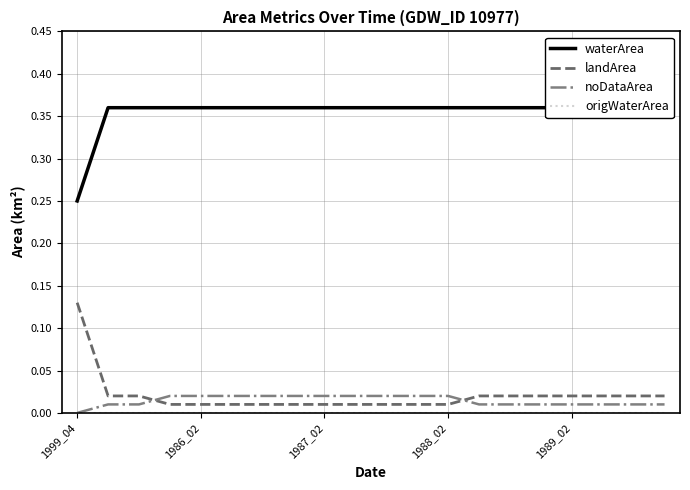

Which category has the lowest value in the noDataArea series?

1999_04